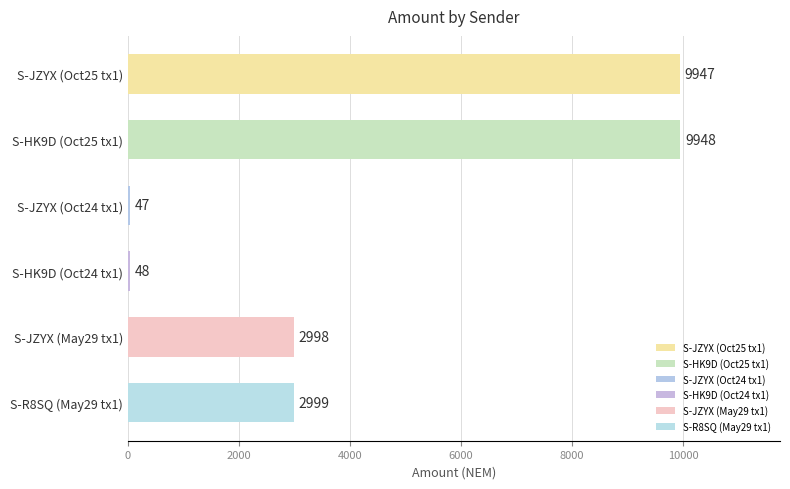

What is the label of the 4th bar from the top?

S-HK9D (Oct24 tx1)